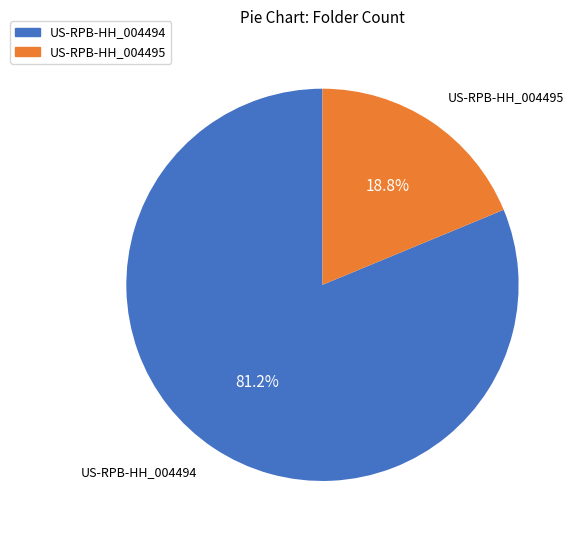

What portion of the pie excludes US-RPB-HH_004494?

18.8%